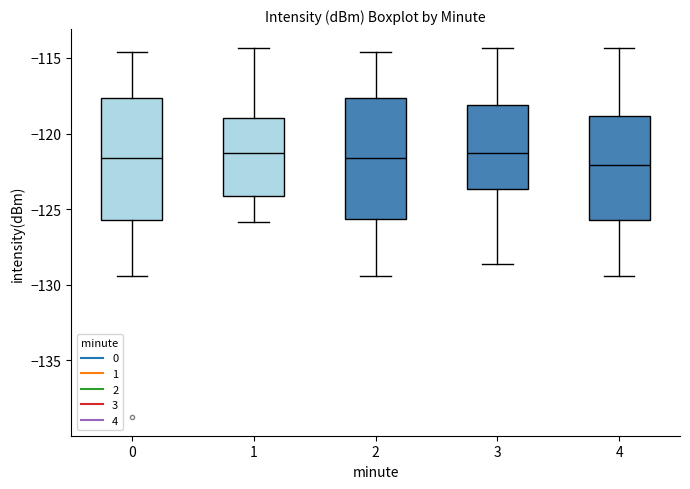

Reading left to right, read every box against the y-axis: the position of its median line, the range the box covers, and the ends of its whiskers. The values are not printed on the chart, so give them approximately, as read against the axis.

0: median -121.5, box -125.5 to -117.5, whiskers -129.5 to -114.5
1: median -121.5, box -124.0 to -119.0, whiskers -126.0 to -114.5
2: median -121.5, box -125.5 to -117.5, whiskers -129.5 to -114.5
3: median -121.5, box -123.5 to -118.0, whiskers -128.5 to -114.5
4: median -122.0, box -125.5 to -119.0, whiskers -129.5 to -114.5